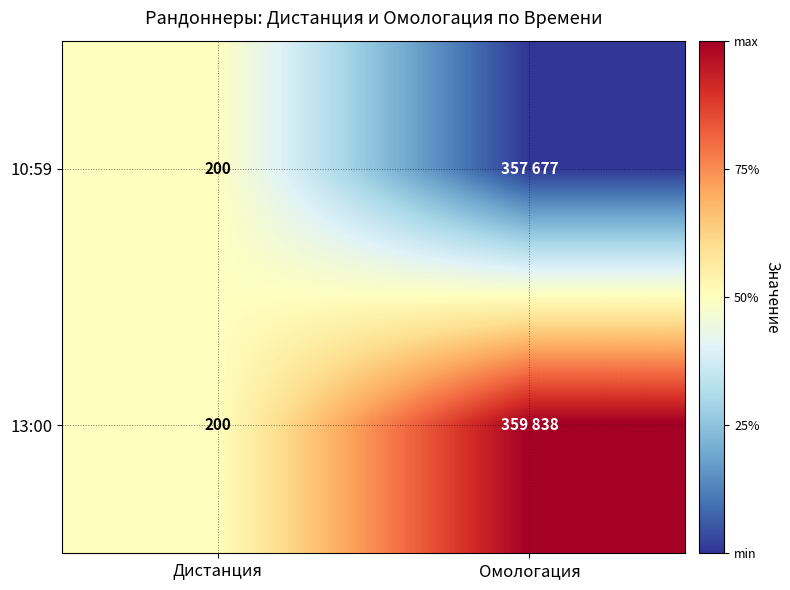

Is it true that 10:59 equals 200 at Дистанция?

True